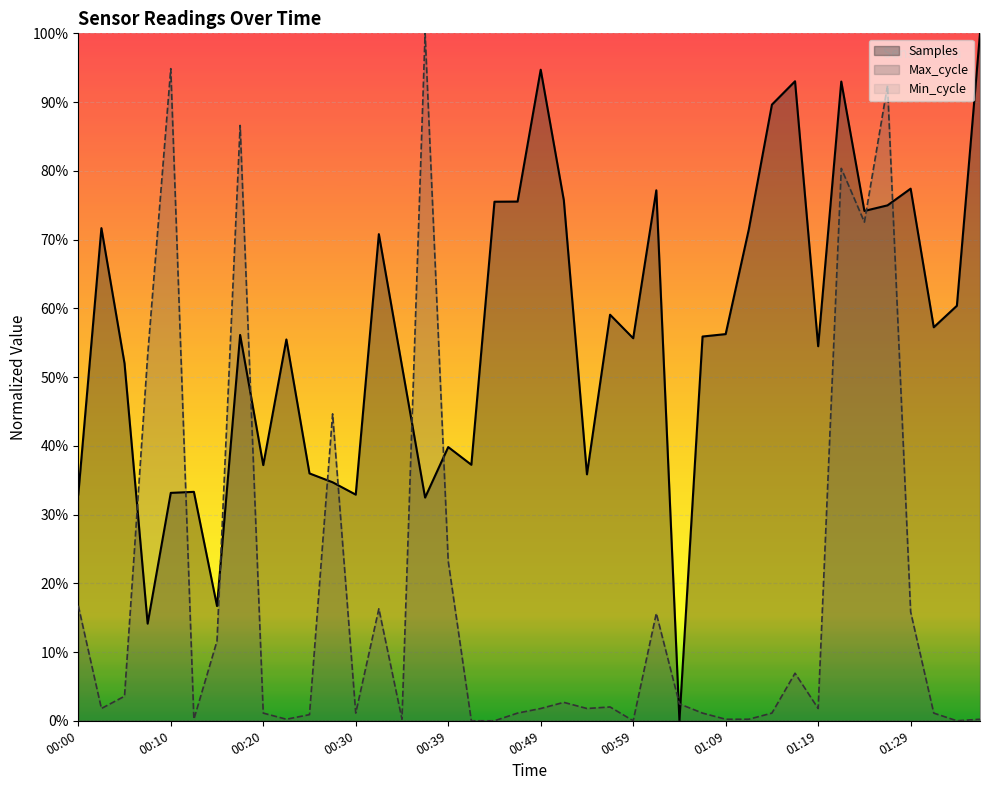

Reading left to right, extract all data points from this chart.

Samples: 0.3	0.7	0.5	0.1	0.3	0.3	0.2	0.6	0.4	0.6	0.4	0.3	0.3	0.7	0.5	0.3	0.4	0.4	0.8	0.8	0.9	0.8	0.4	0.6	0.6	0.8	0.0	0.6	0.6	0.7	0.9	0.9	0.5	0.9	0.7	0.7	0.8	0.6	0.6	1.0
Max_cycle: 0.2	0.0	0.0	0.5	0.9	0.0	0.1	0.9	0.0	0.0	0.0	0.4	0.0	0.2	0.0	1.0	0.2	0.0	0.0	0.0	0.0	0.0	0.0	0.0	0.0	0.2	0.0	0.0	0.0	0.0	0.0	0.1	0.0	0.8	0.7	0.9	0.2	0.0	0.0	0.0